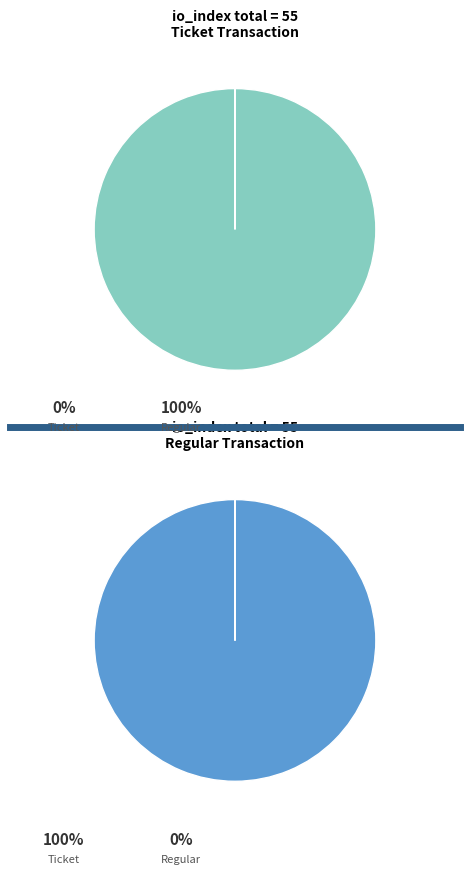

What percentage is the Regular tx (direction 1) slice, to the nearest percent?

100%